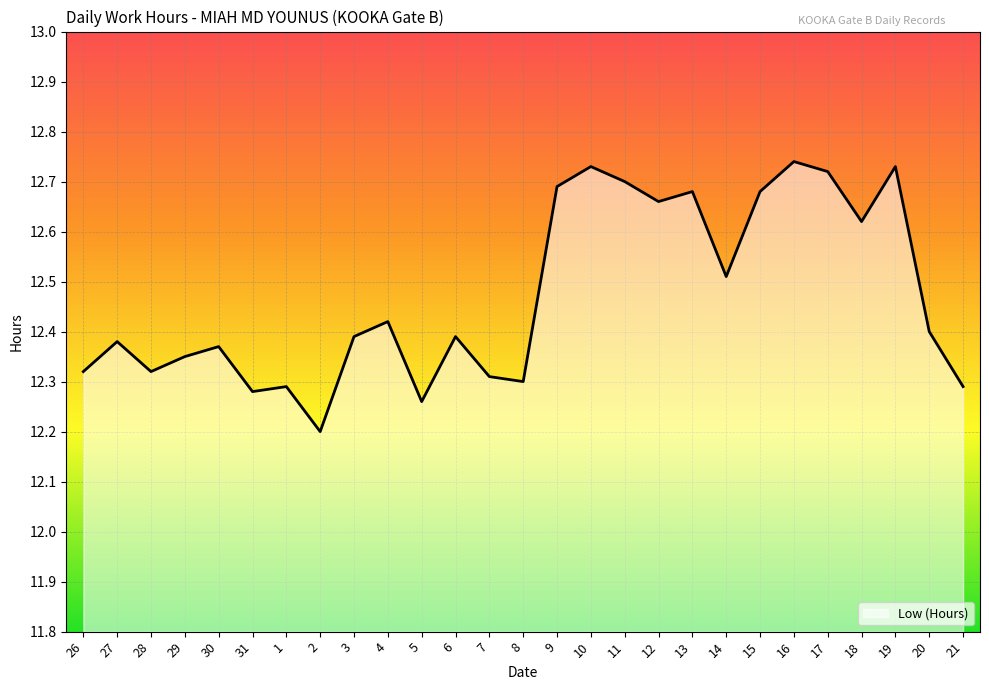

What is the difference between the values at 8 and 13?

0.4